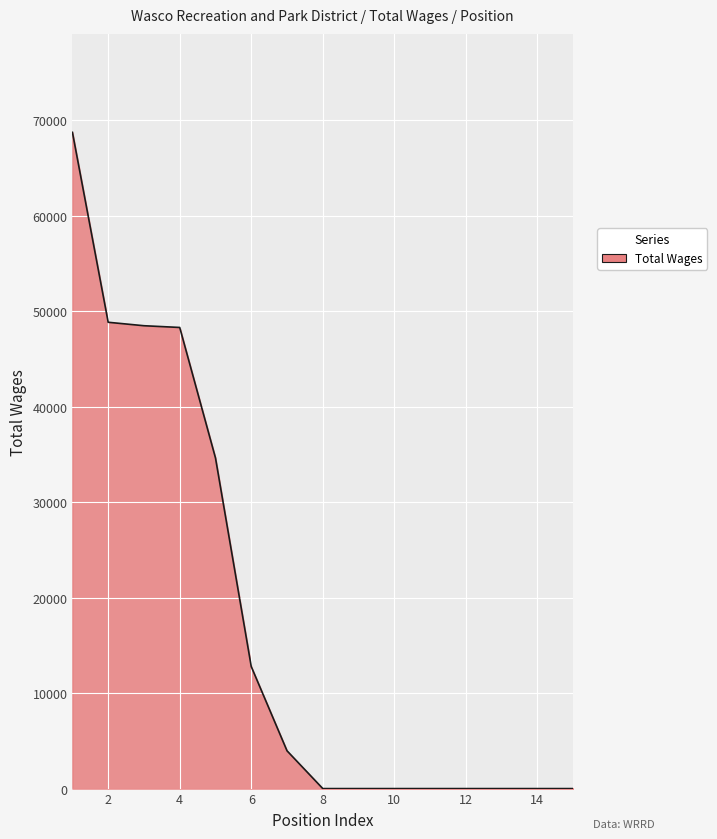

What is the greatest value displayed?

68735